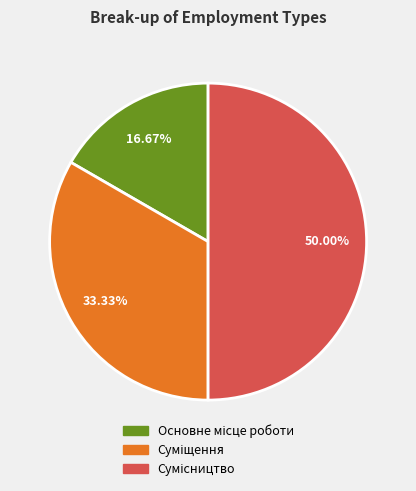

What percentage is the Суміщення slice, to the nearest percent?

33%